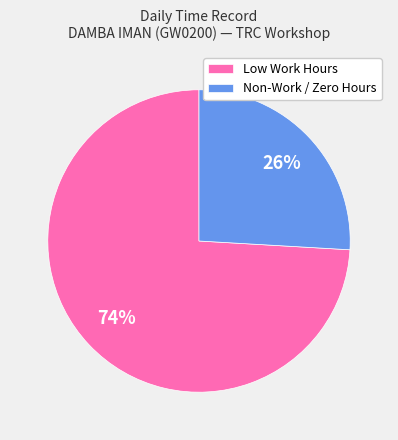

How many segments does this pie chart have?

2